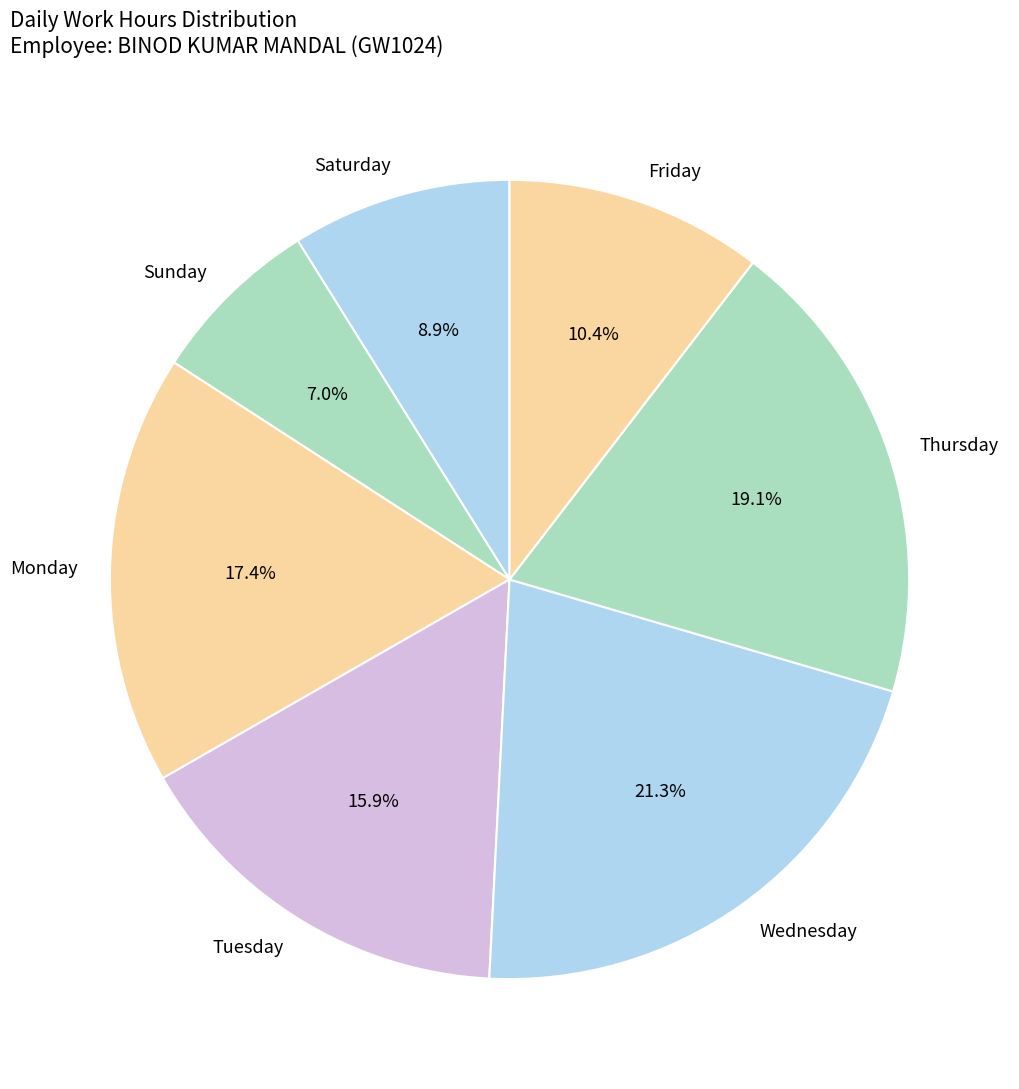

Is there a majority slice in this chart?

No